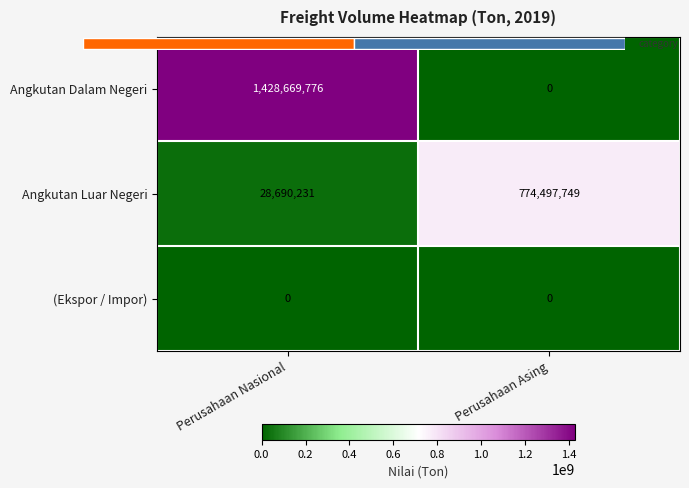

Where is Angkutan Luar Negeri nearest to the value 401593990?

Perusahaan Nasional